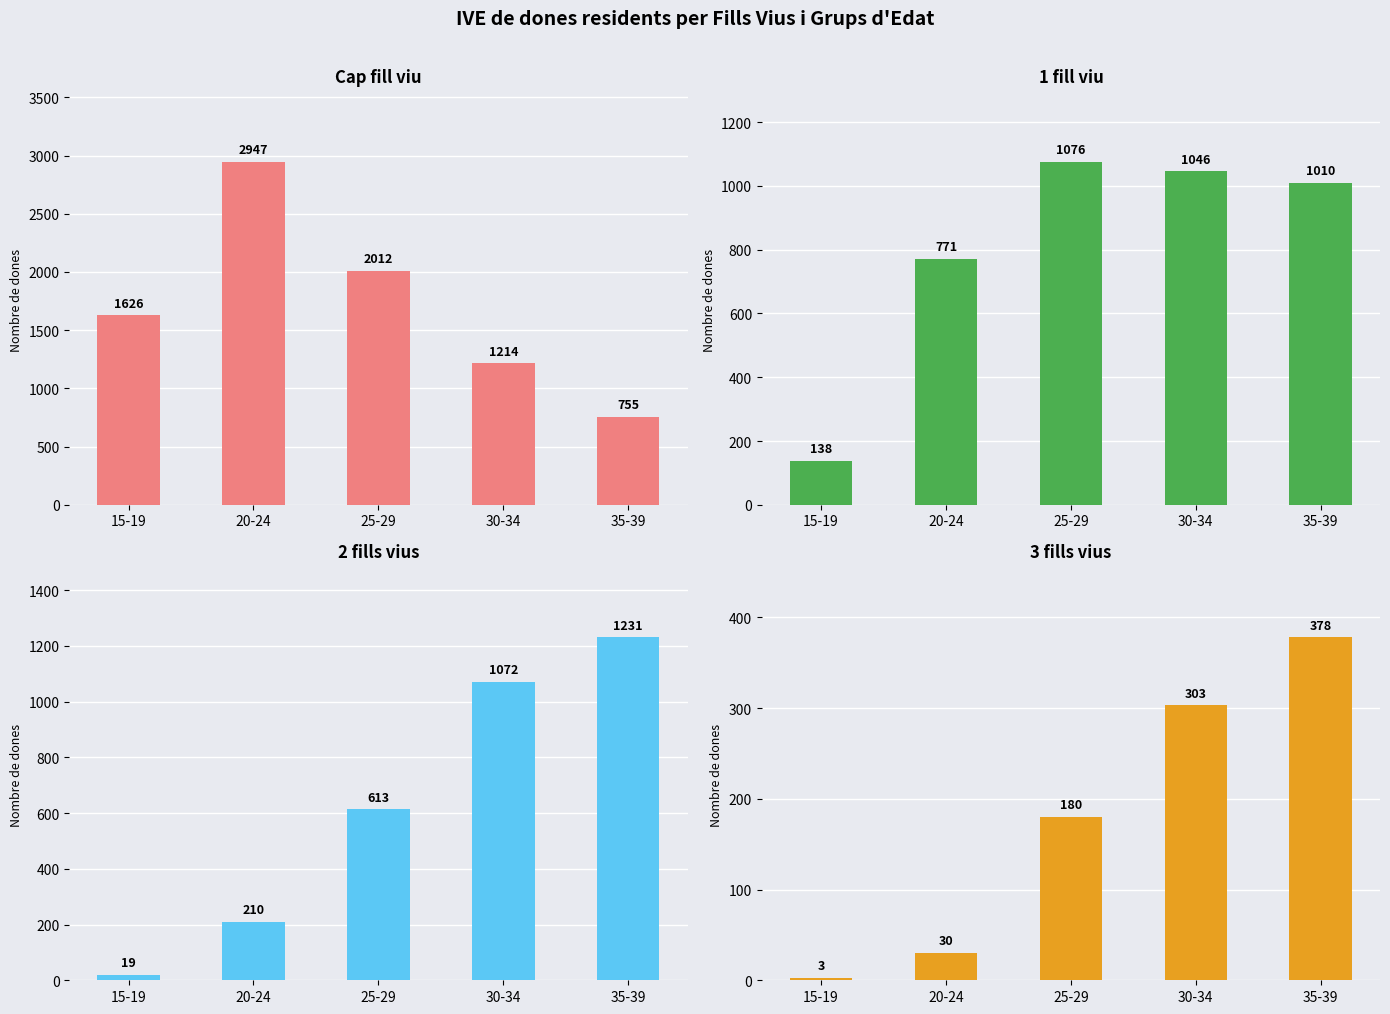

The value of Cap fill viu at 25-29 is 2012. True or false?

True